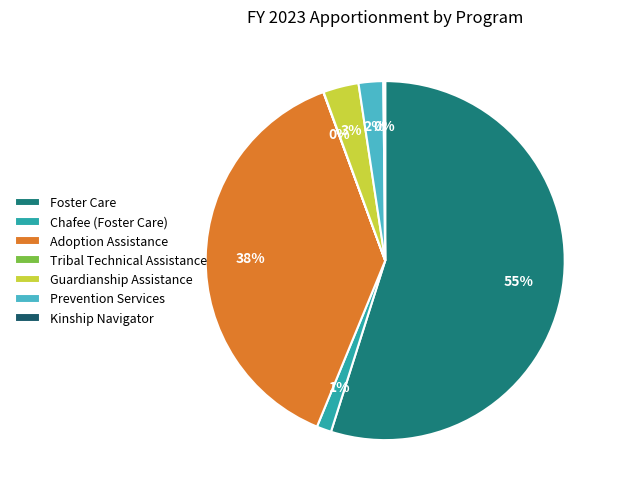

Is it true that Foster Care is 55% of the pie?

True